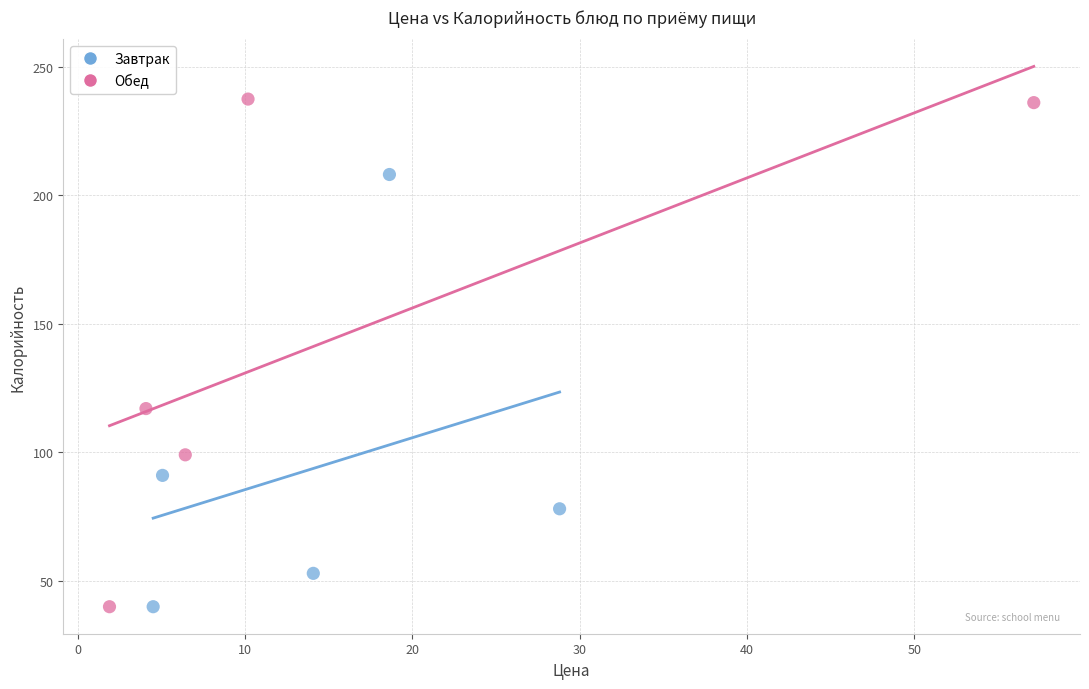

What are all the series names shown in the legend?

Завтрак, Обед